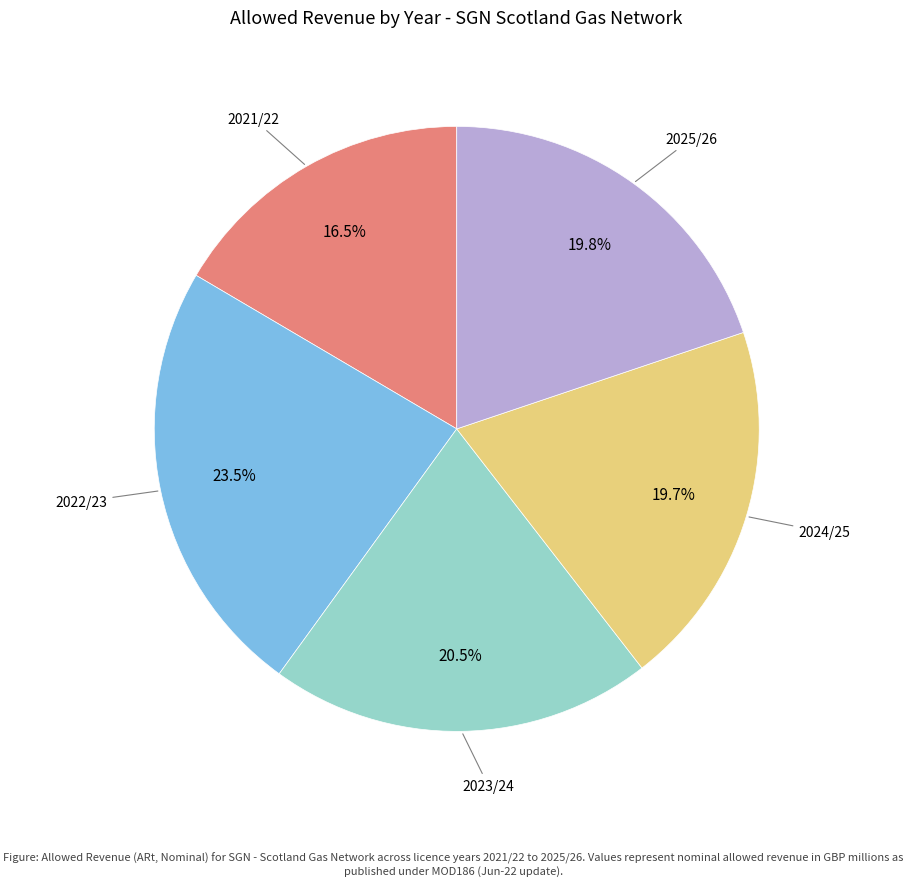

Is there any slice that represents more than half of the pie?

No